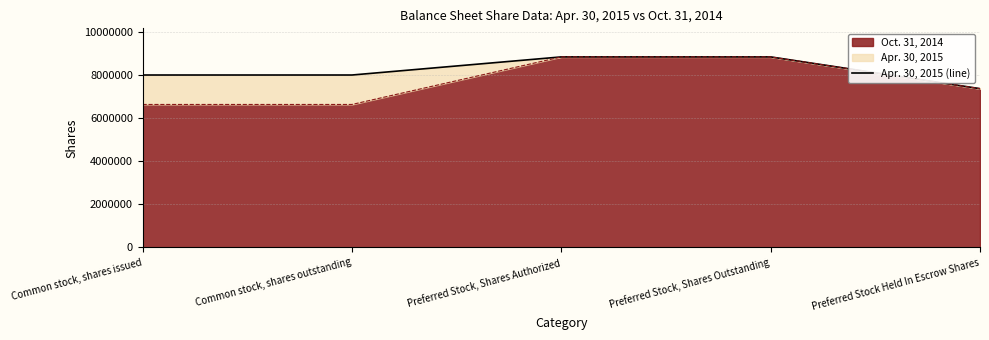

True or false: there are more than 2 points higher than both neighbors.

False